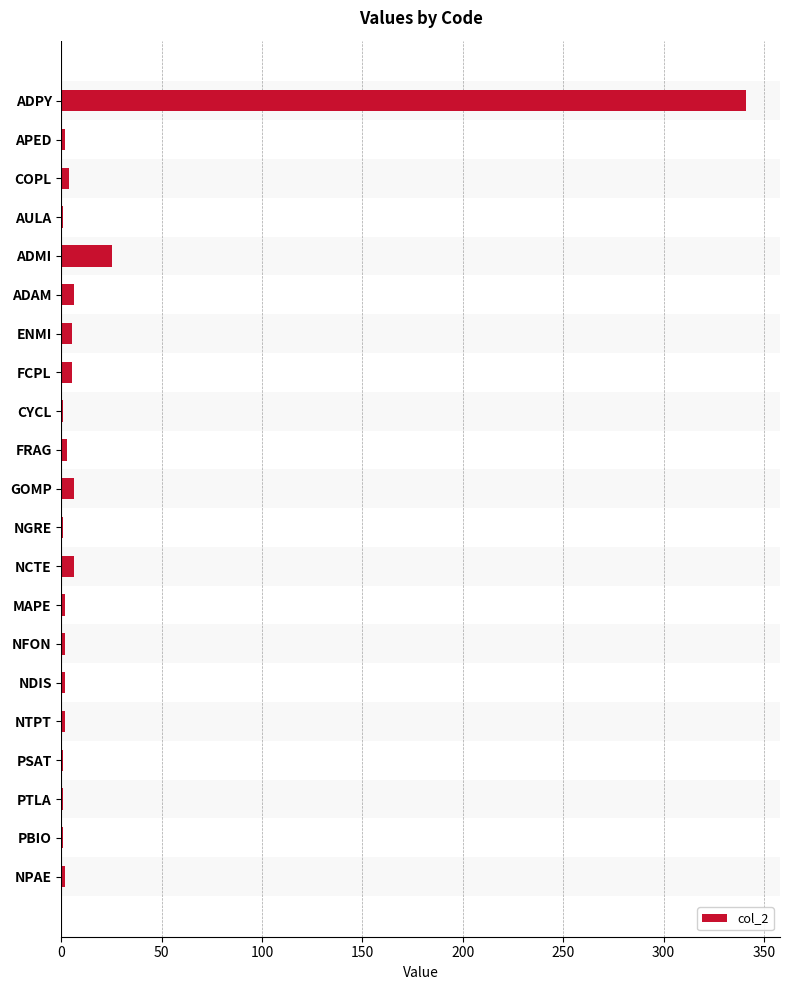

Where is the data nearest to the value 171?

ADMI